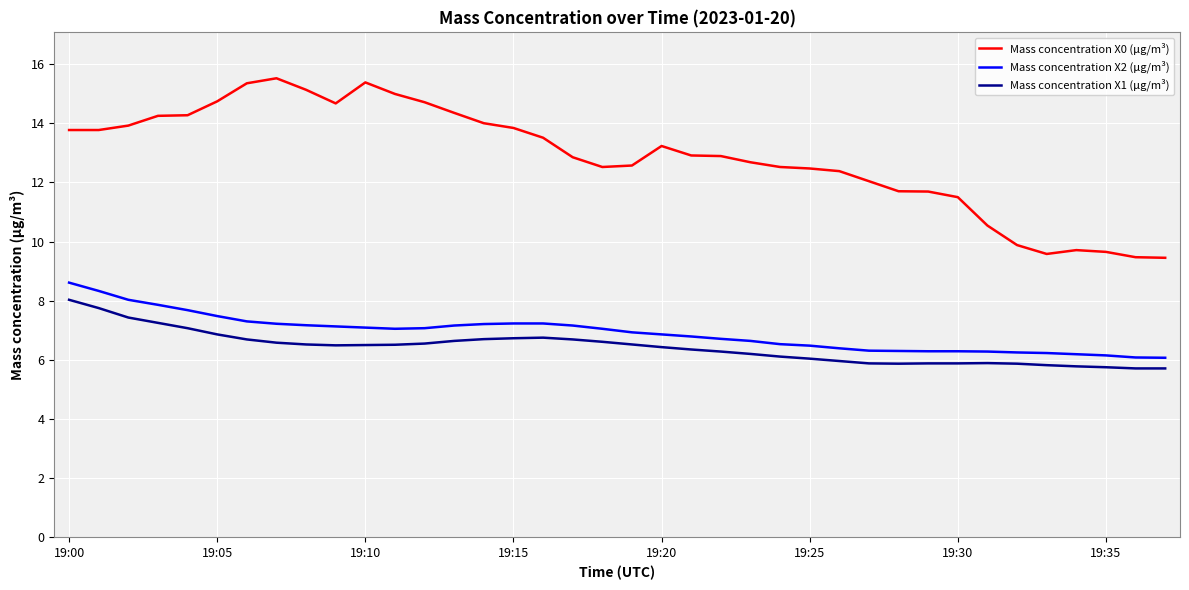

What is the difference between the maximum and minimum values in the Mass concentration X1 (μg/m³) series?

2.3